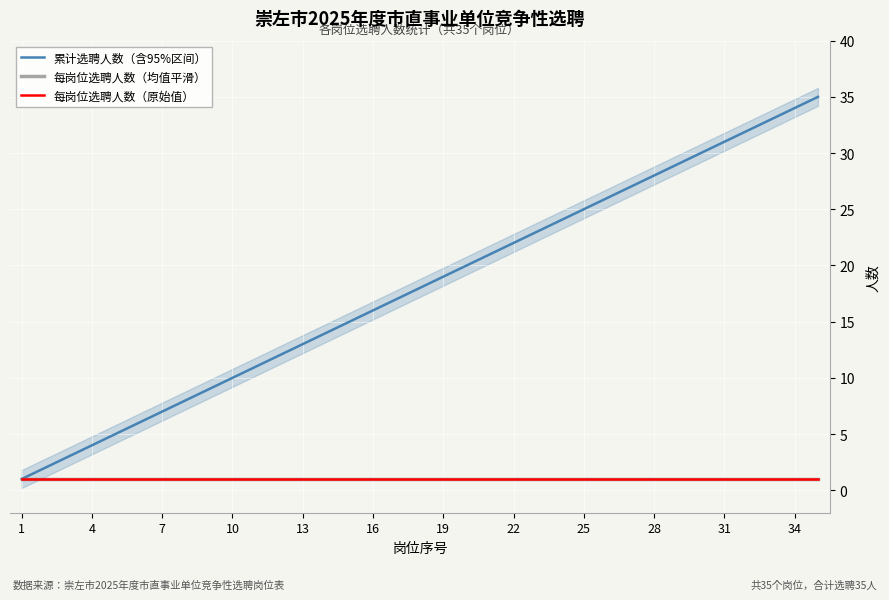

Is it true that 累计选聘人数（含95%区间） equals 19 at 31?

False